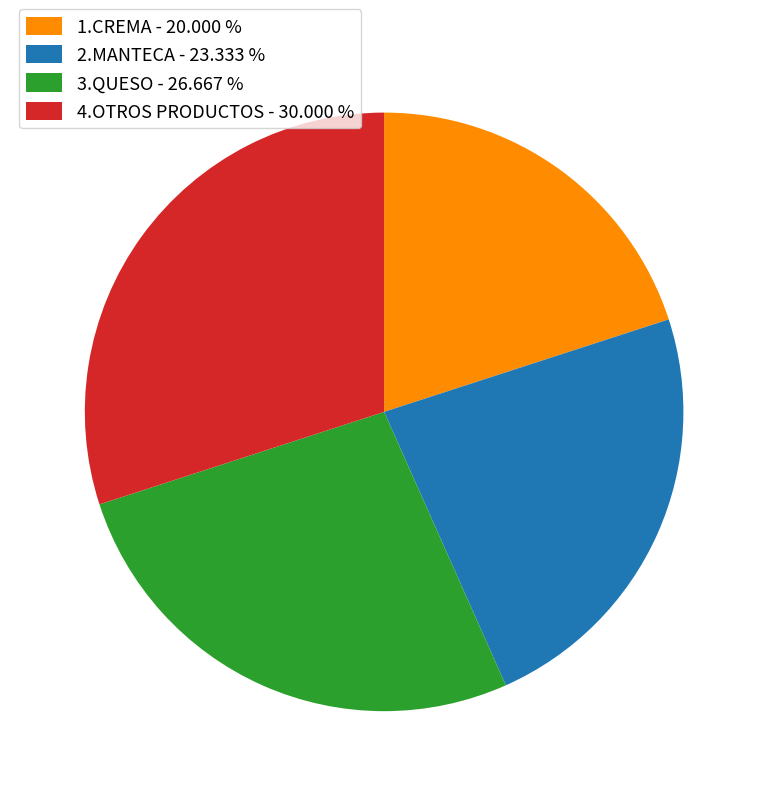

What is the ratio of the value at 4.OTROS PRODUCTOS - 30.000 % to the value at 1.CREMA - 20.000 %?

1.5